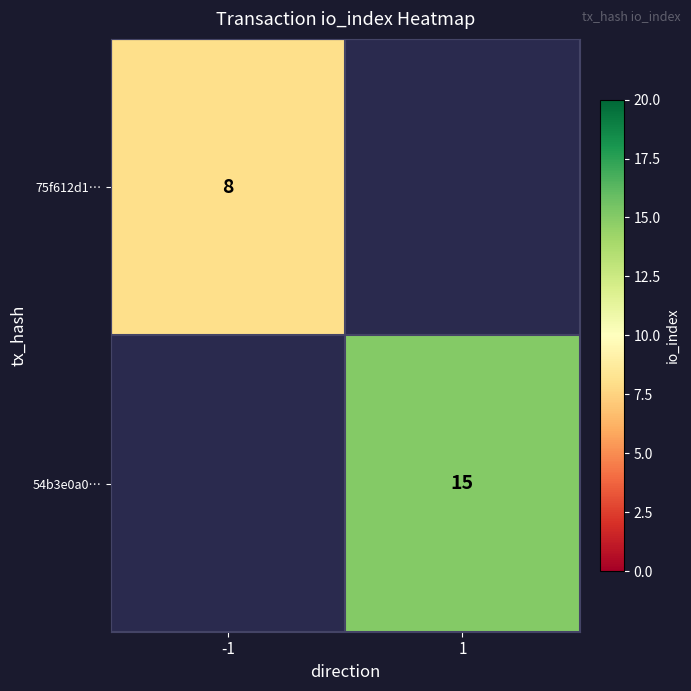

The value of 75f612d1… at -1 is 11. True or false?

False